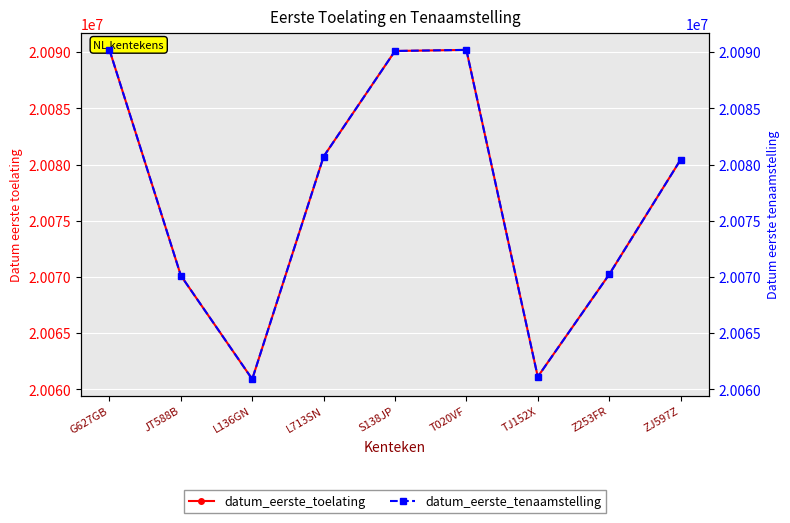

Reading right to left, transcribe all the data shown in this chart.

datum_eerste_toelating: ZJ597Z=20080424	Z253FR=20070221	TJ152X=20061120	T020VF=20090206	S138JP=20090108	L713SN=20080715	L136GN=20060907	JT588B=20070125	G627GB=20090211
datum_eerste_tenaamstelling: ZJ597Z=20080424	Z253FR=20070221	TJ152X=20061120	T020VF=20090206	S138JP=20090108	L713SN=20080715	L136GN=20060907	JT588B=20070125	G627GB=20090211